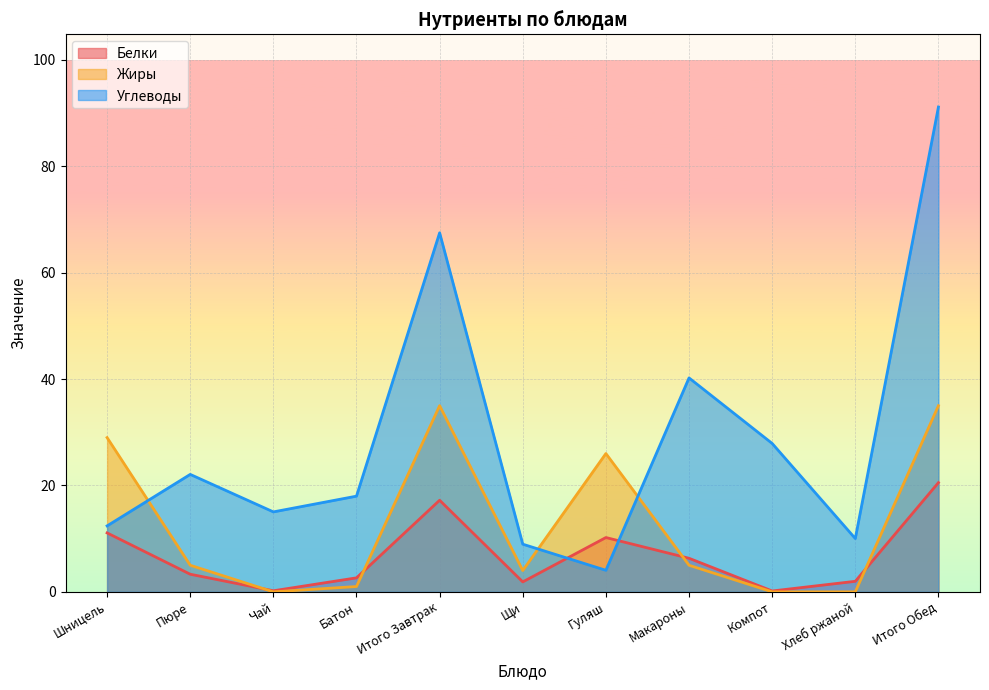

What is the label of the 11th point from the right?

Шницель